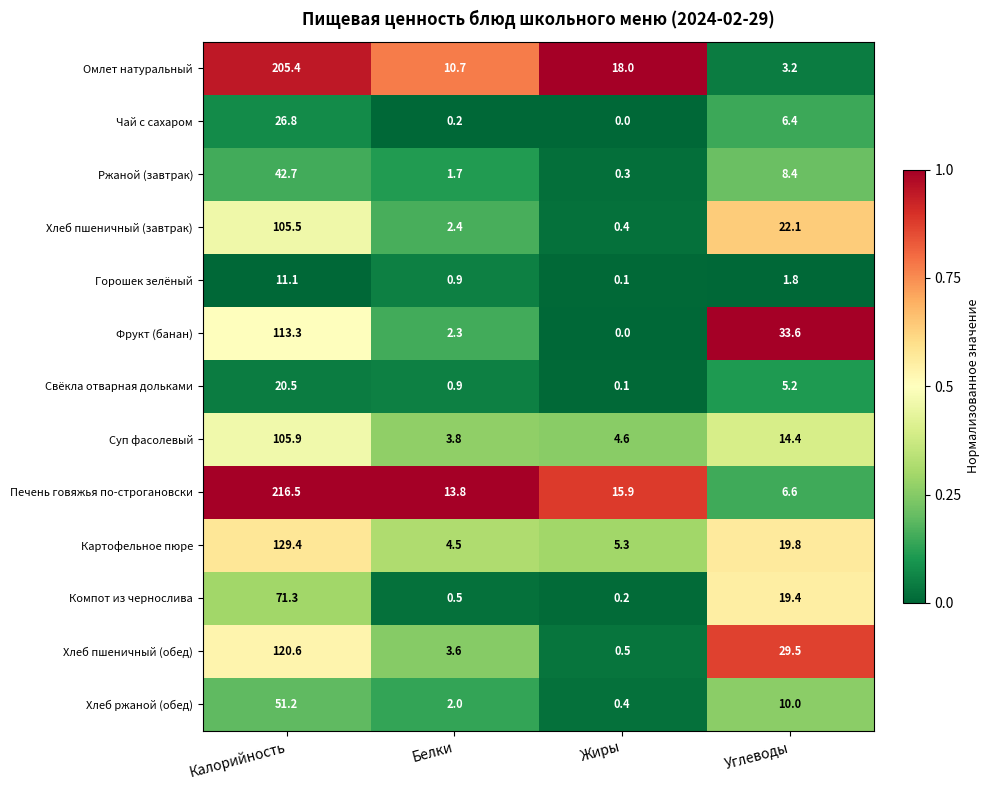

What is the sum of the Фрукт (банан) values at Калорийность and Углеводы?

146.9